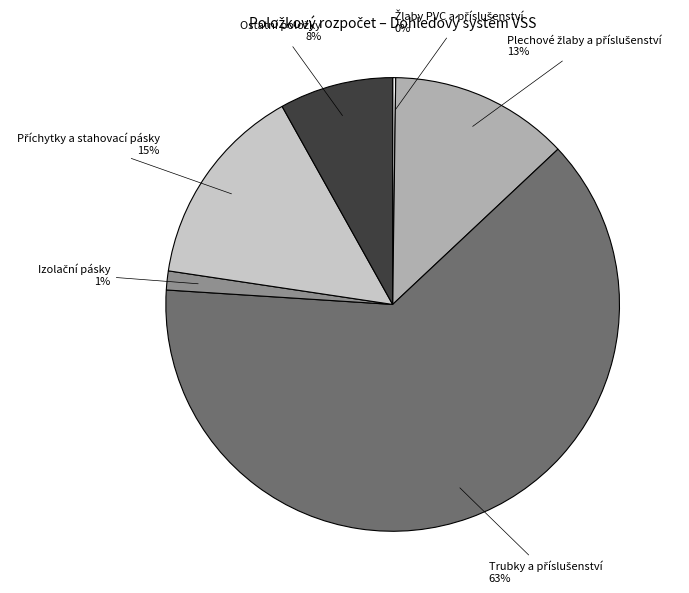

To the nearest percent, what is the average slice percentage?

17%